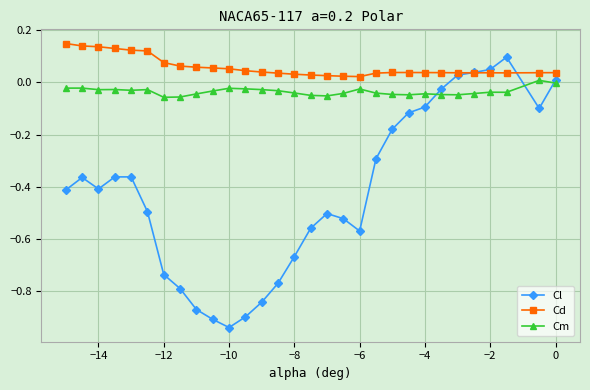

List the series in order of their overall mean, lowest first.

Cl, Cm, Cd